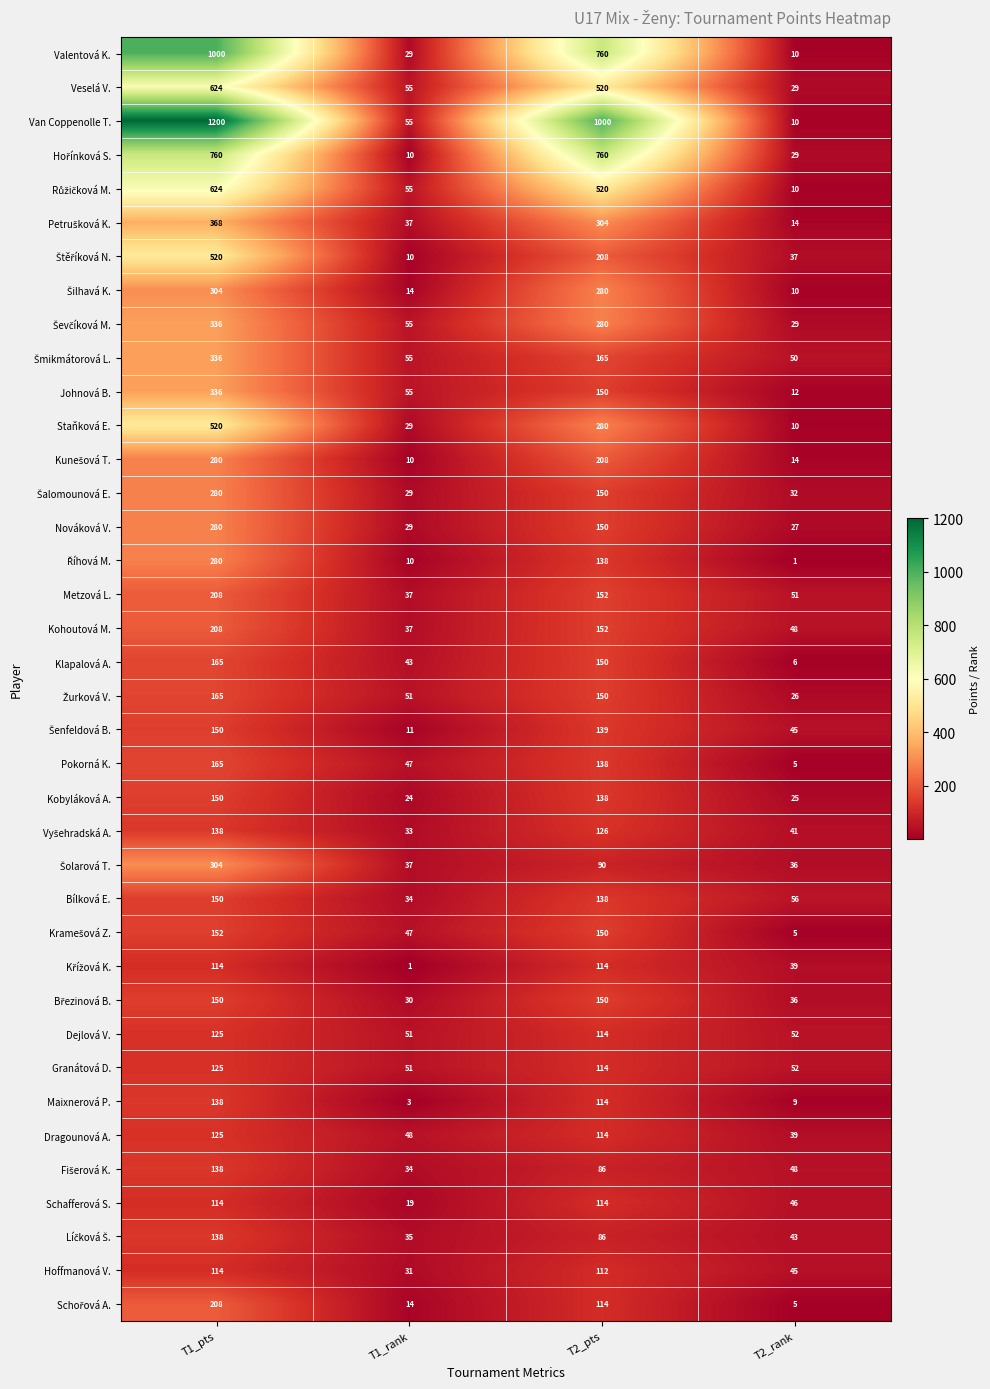

Rank the categories by Valentová K. value from highest to lowest.

T1_pts, T2_pts, T1_rank, T2_rank